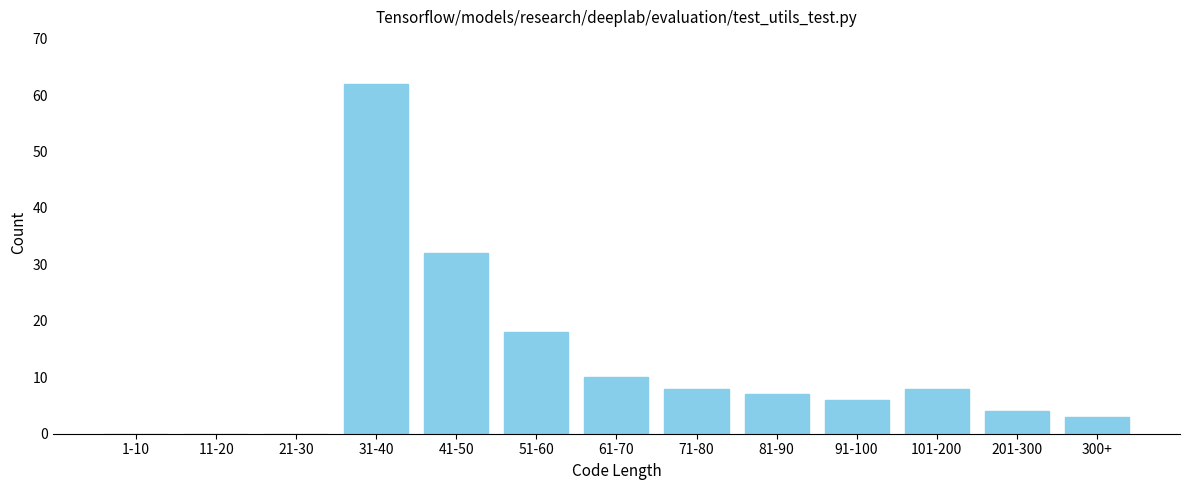

Reading left to right, extract all data points from this chart.

1-10=0	11-20=0	21-30=0	31-40=62	41-50=32	51-60=18	61-70=10	71-80=8	81-90=7	91-100=6	101-200=8	201-300=4	300+=3